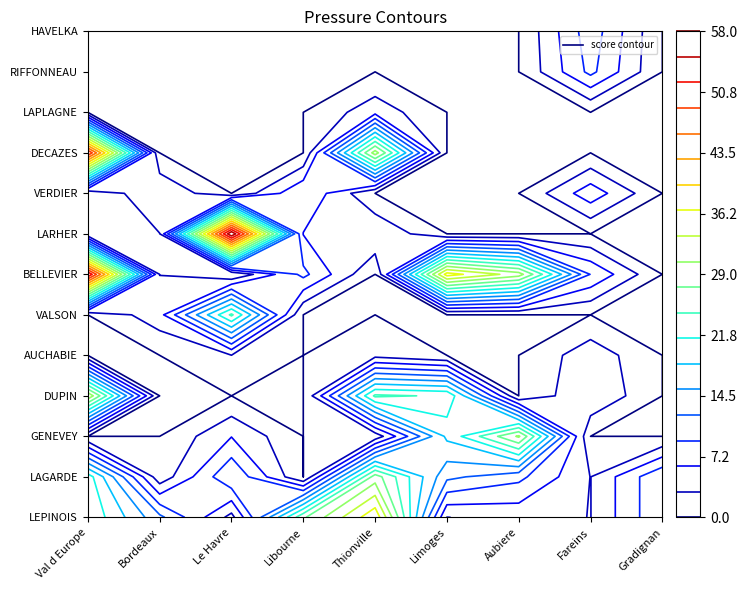

Between DUPIN and AUCHABIE, which series saw the biggest shift?

DECAZES